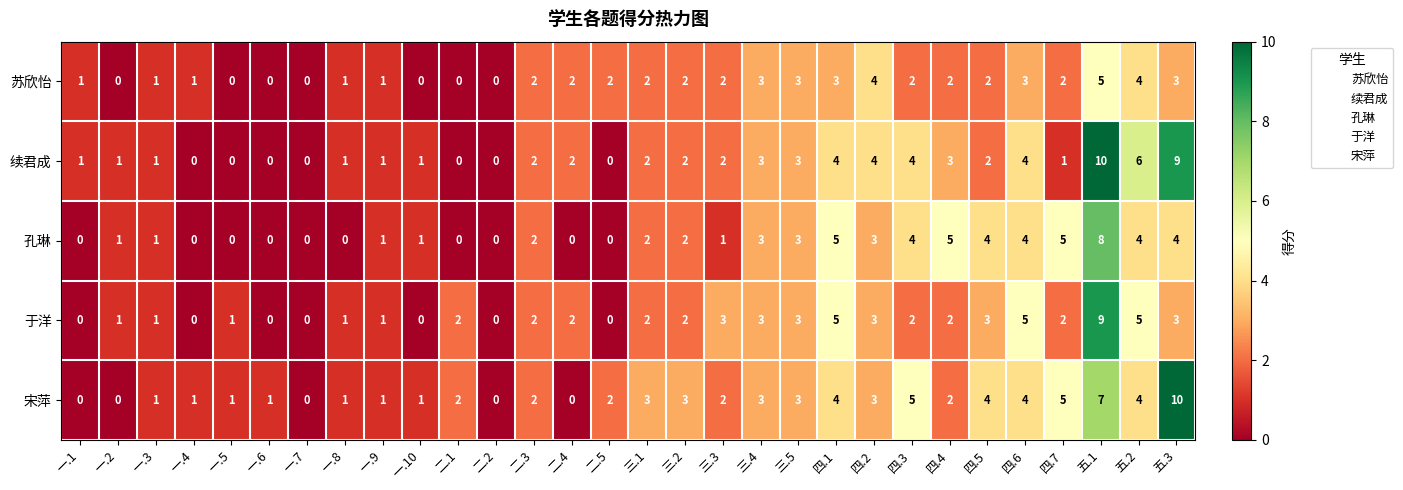

Which series has the largest total across all categories?

宋萍